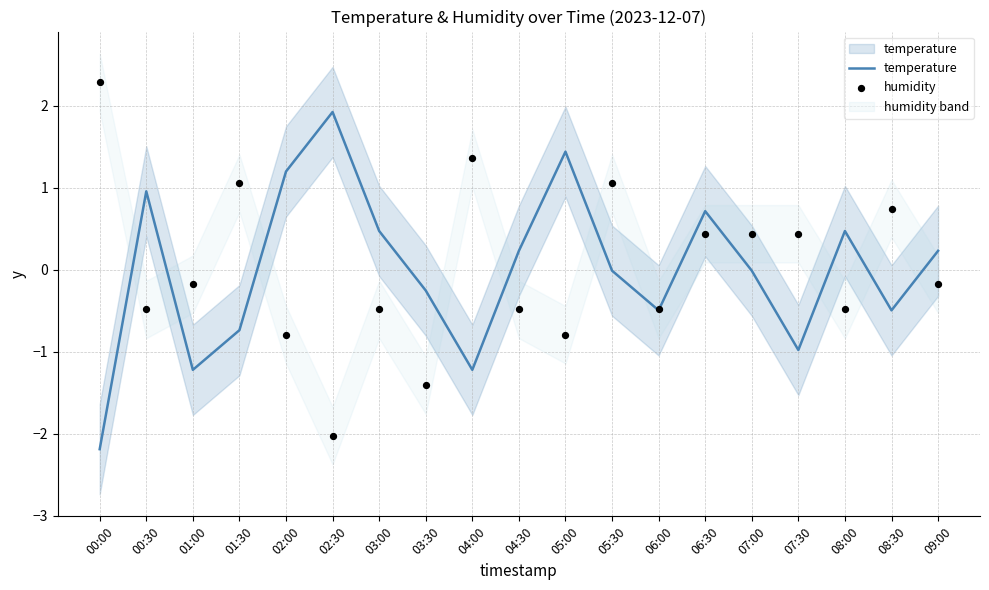

Which series has the largest Y range (max minus min)?

humidity